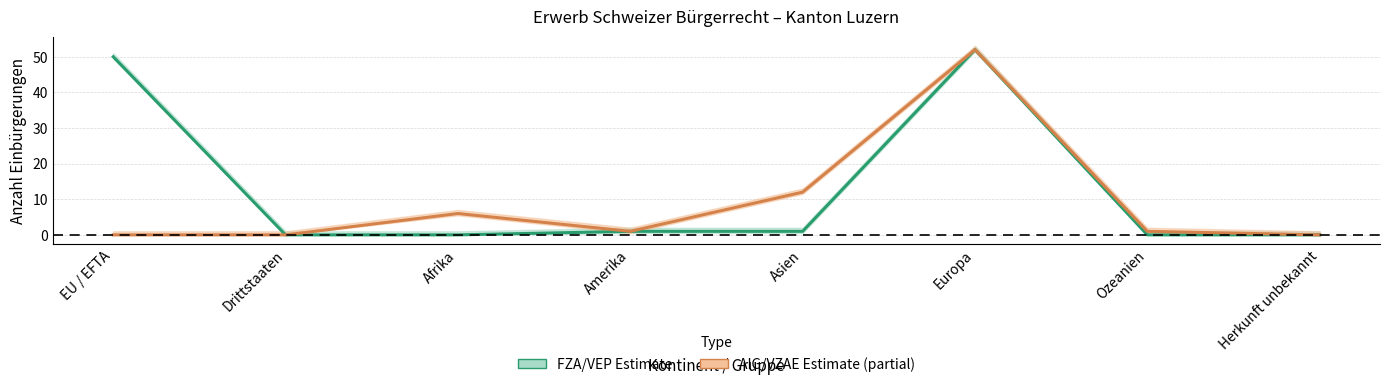

How many interior local valleys does the AIG/VZAE (Einbürgerungen) series have?

1